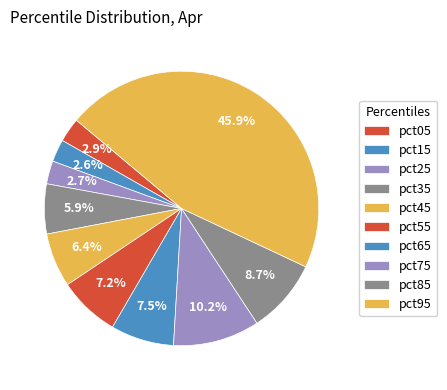

Is it true that pct95 is 46% of the pie?

True